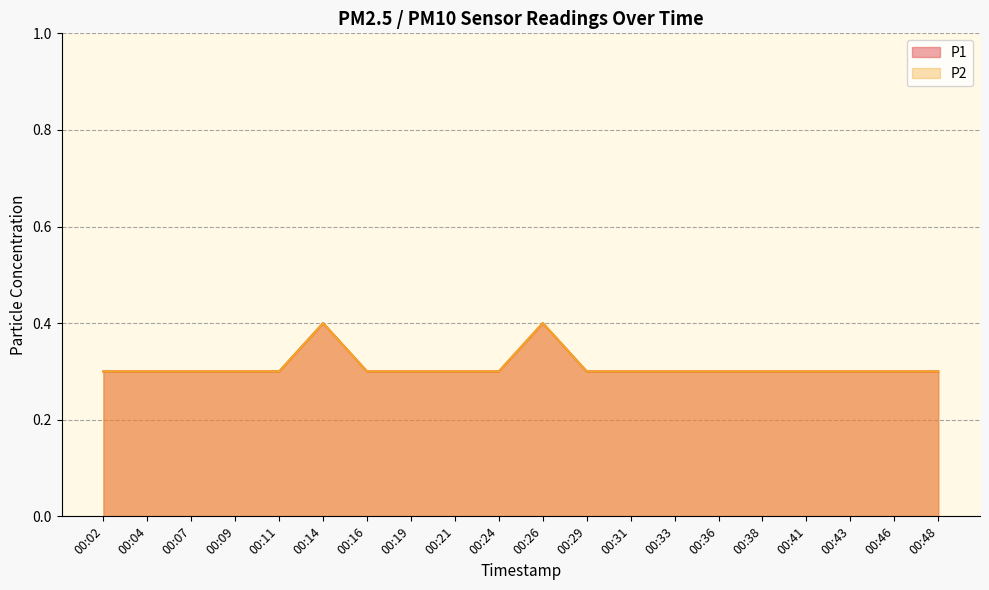

At which category does P2 reach its first local peak?

00:14